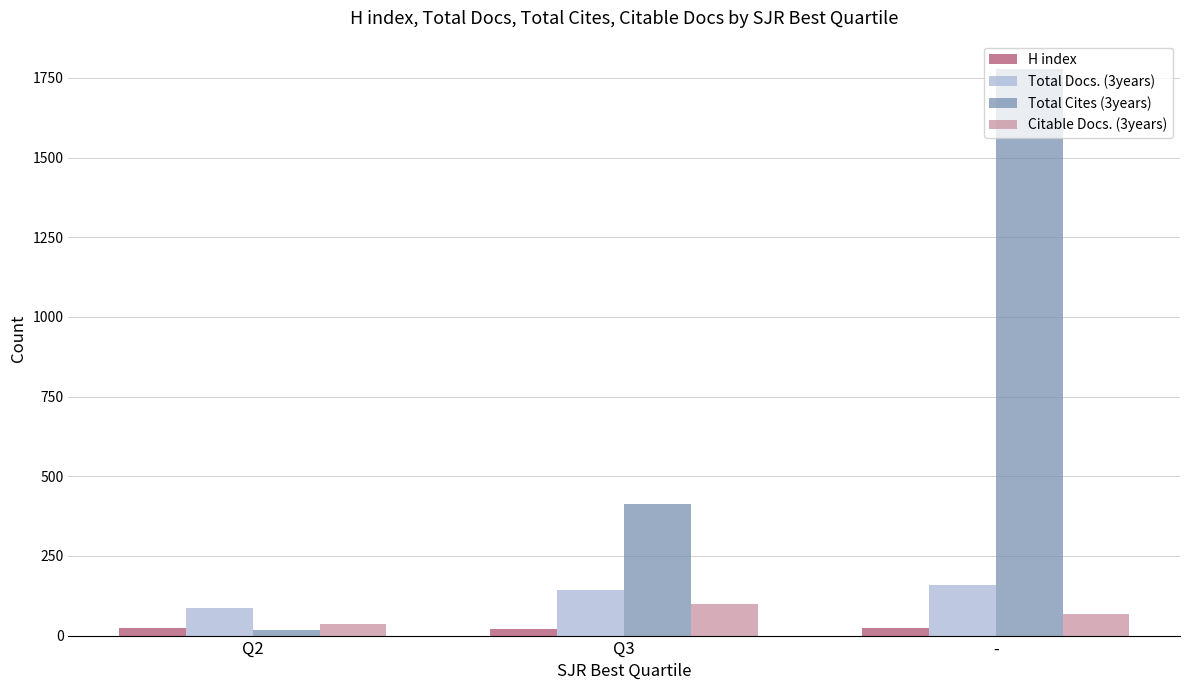

What is the value of the Total Cites (3years) bar at the 3rd from the left?

1778